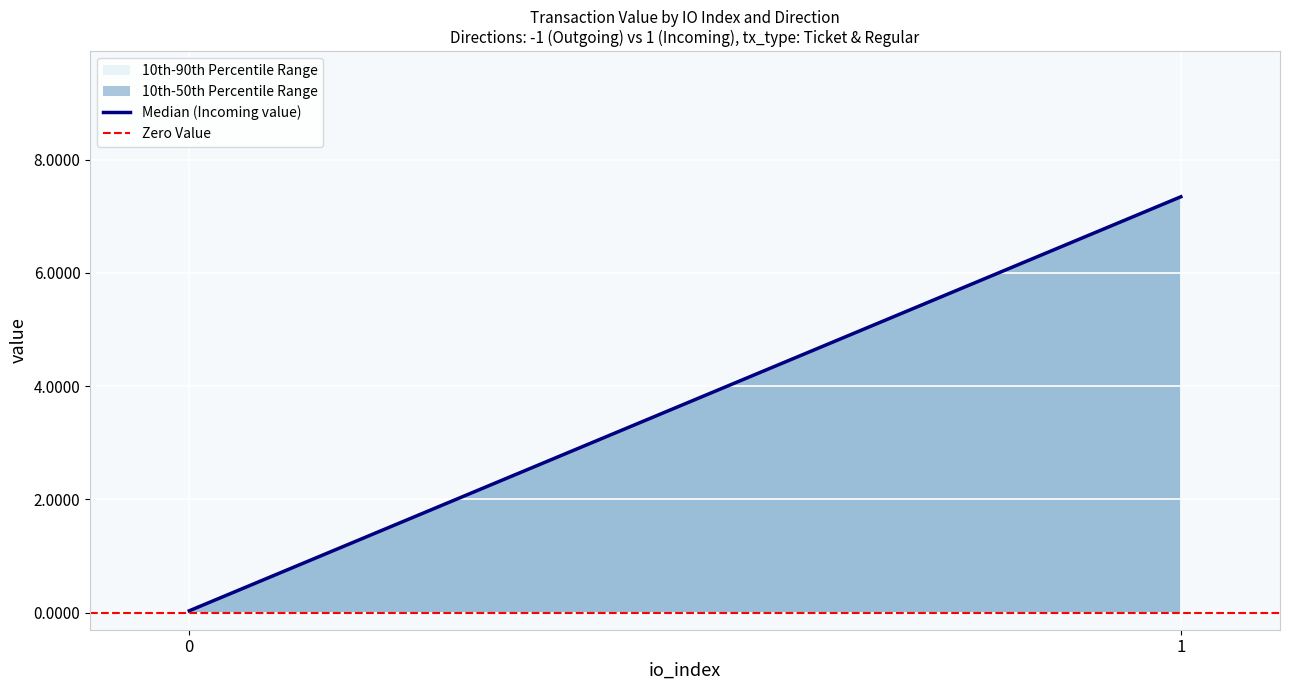

True or false: Zero Value has a value of 0.0 at 1.

True